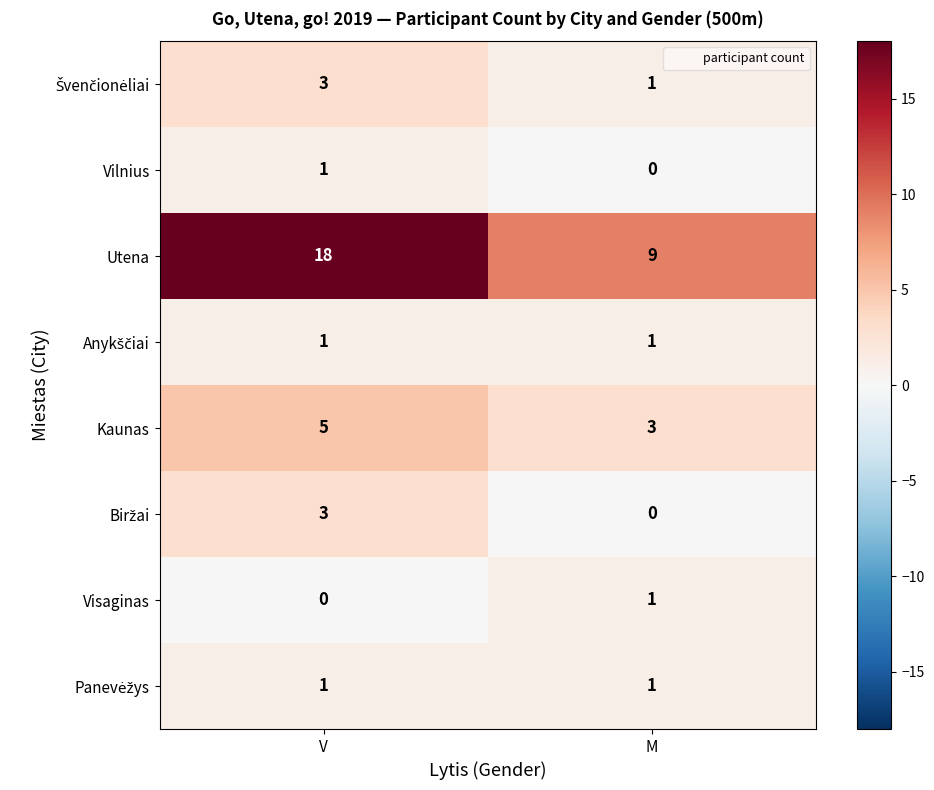

What is the difference between the highest and lowest values at V?

18